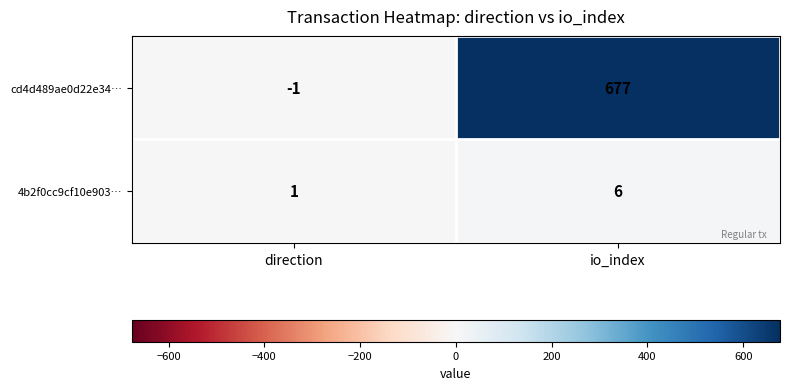

List the series in order of their overall mean, highest first.

cd4d489ae0d22e34…, 4b2f0cc9cf10e903…